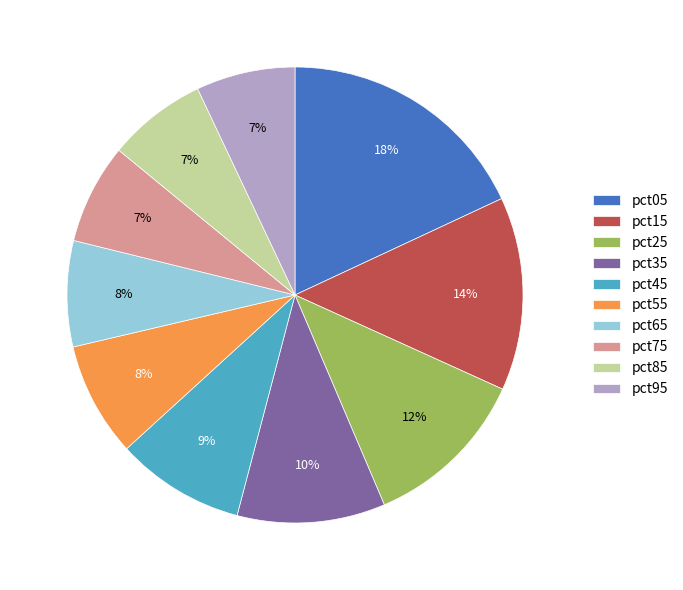

Count the number of slices in the pie.

10